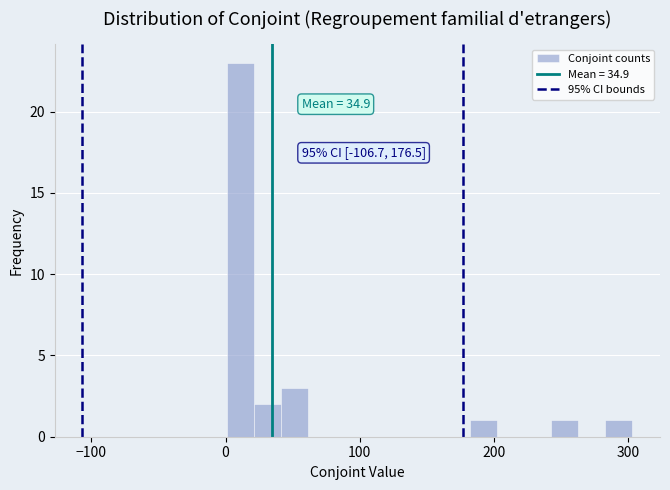

Read against the x-axis, roughly where is the centre of the tallest bar?

10